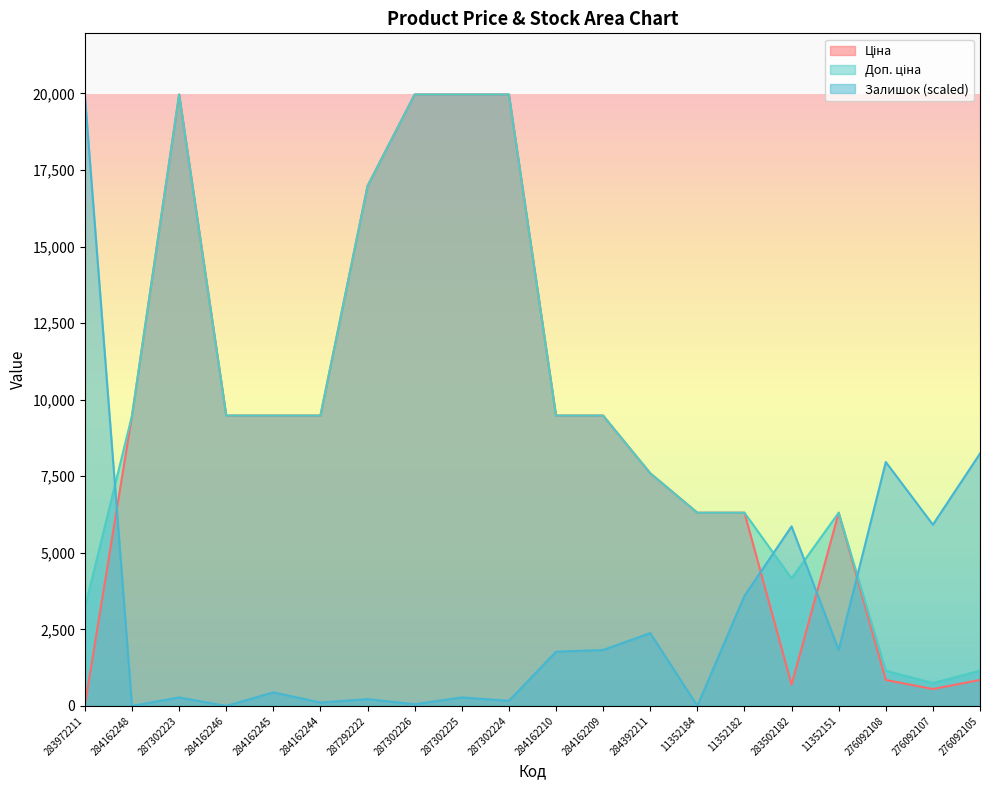

Is it true that Залишок equals 165.9 at 287302224?

True